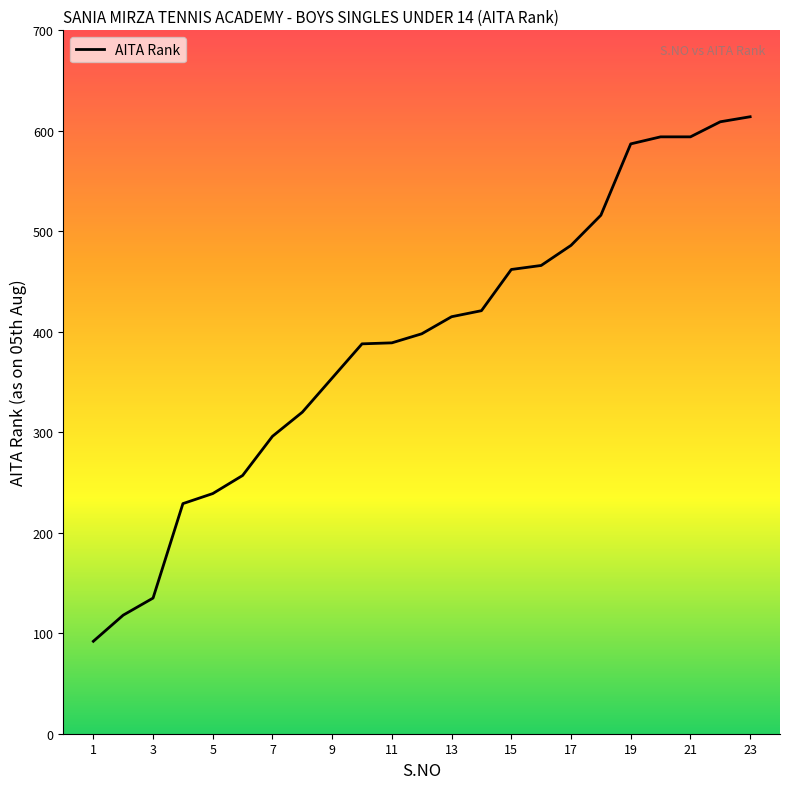

What is the difference between the maximum and minimum values?

522